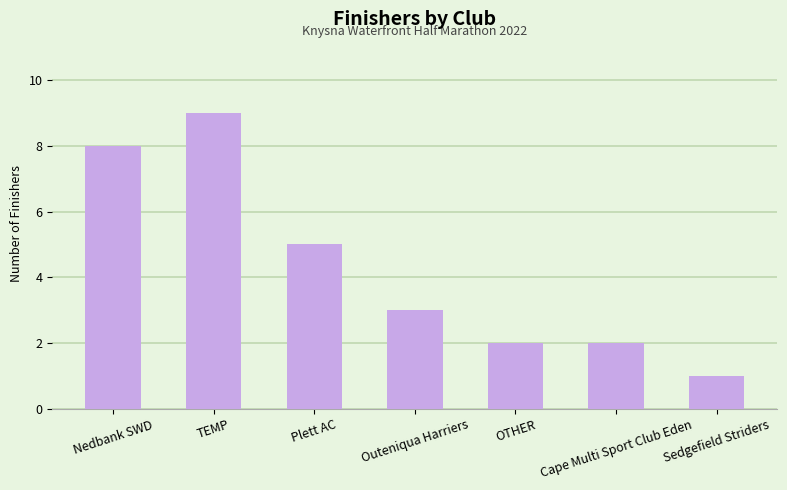

Reading left to right, what are all the values shown in this chart?

8	9	5	3	2	2	1